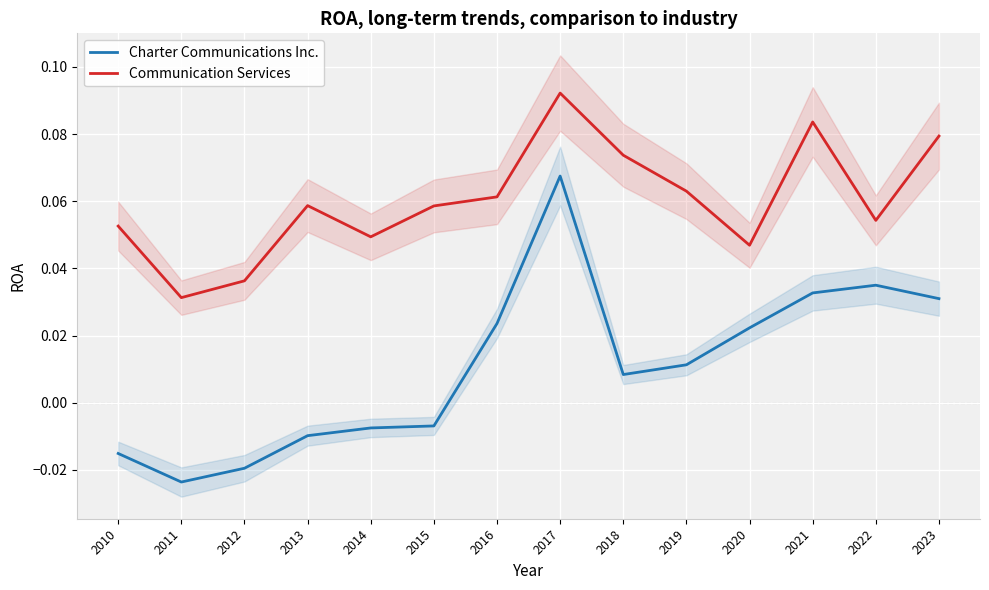

What is the approximate value of Communication Services at 2021?

0.1